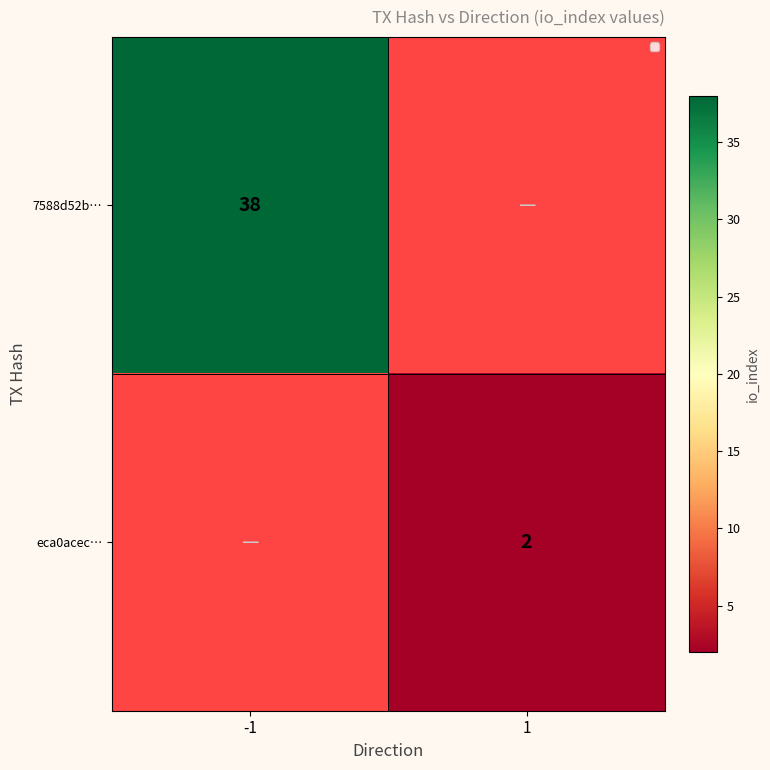

At which category does the chart reach its minimum across all series?

1